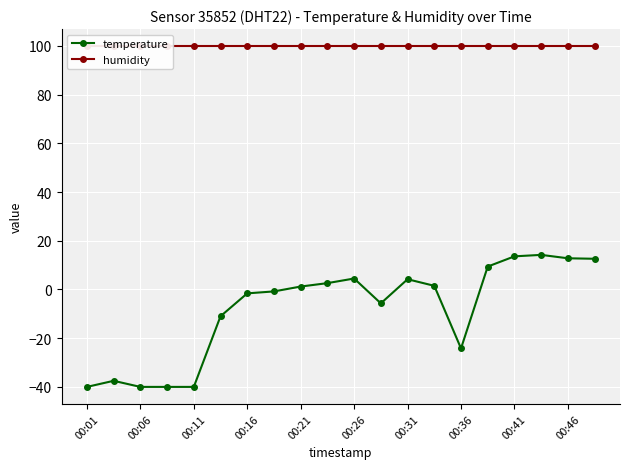

Which label corresponds to the smallest value in the chart?

00:01